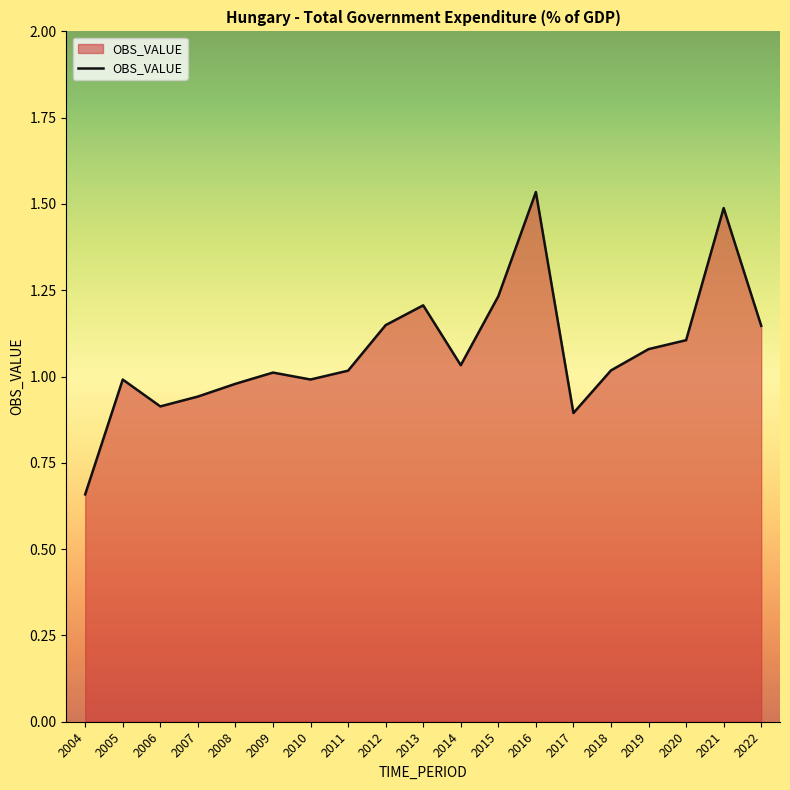

Approximately how many times larger is the value at 2006 compared to 2016?

0.6